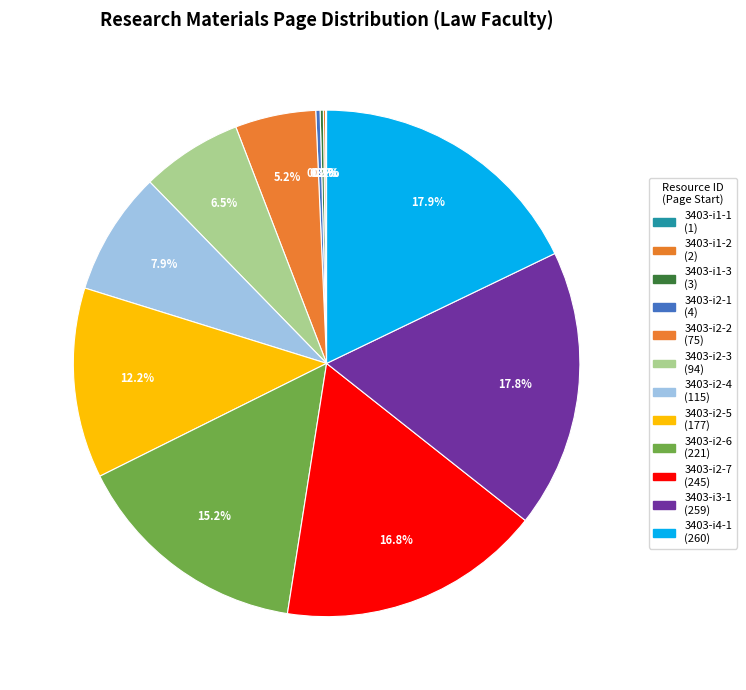

How many segments does this pie chart have?

12